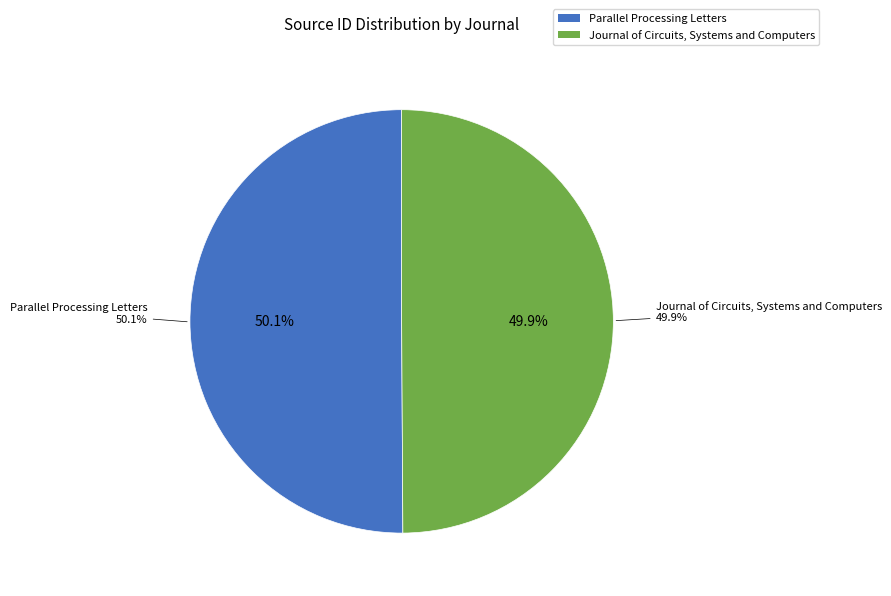

Combined, what portion of the pie is Journal of Circuits, Systems and Computers and Parallel Processing Letters?

100.0%